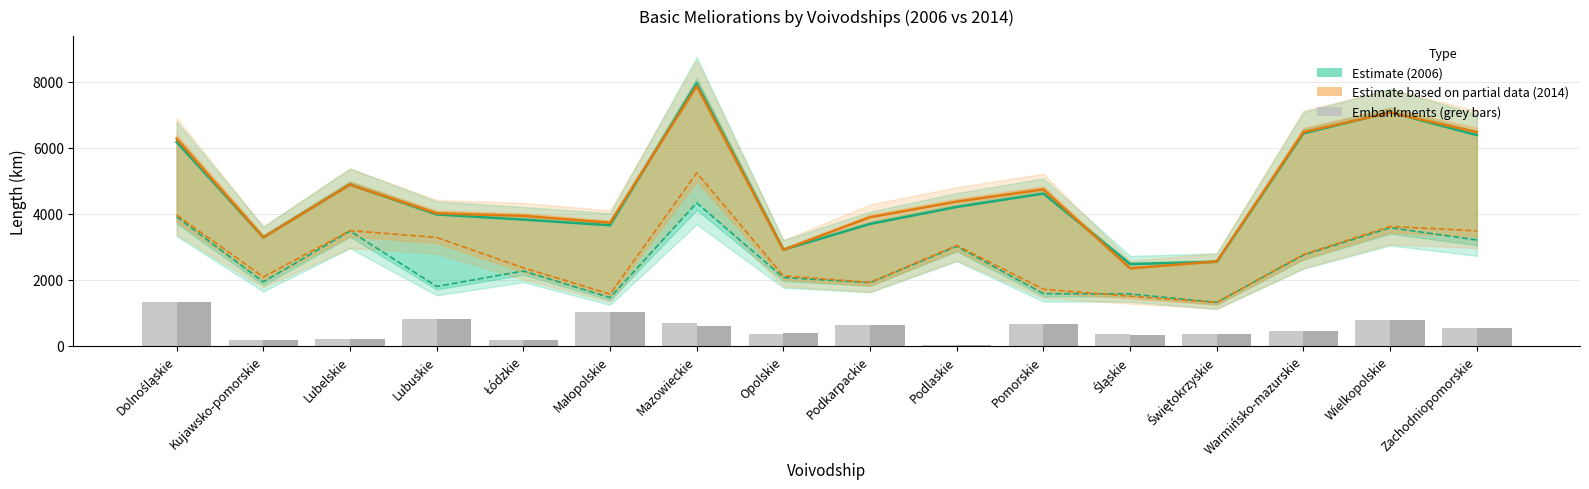

What is the total value across all series at Lubuskie?

1634